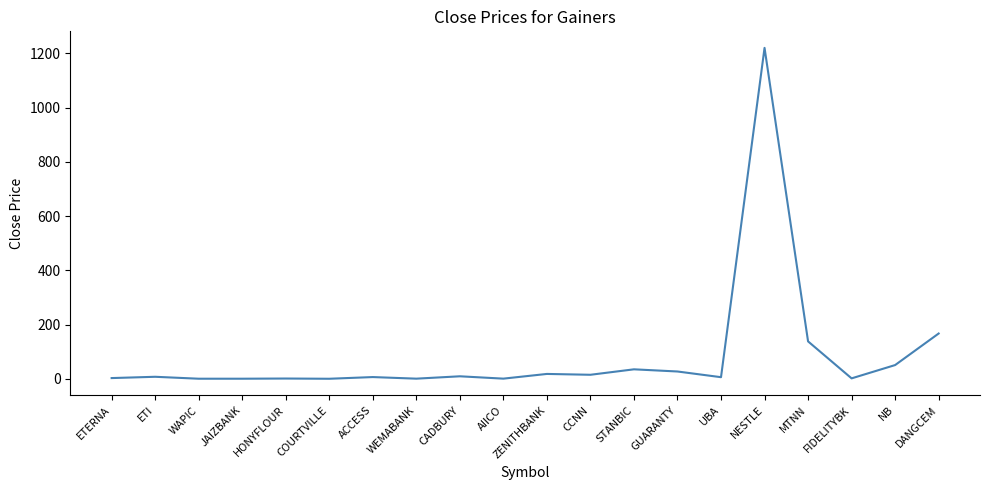

Which category has the highest value across all series?

NESTLE